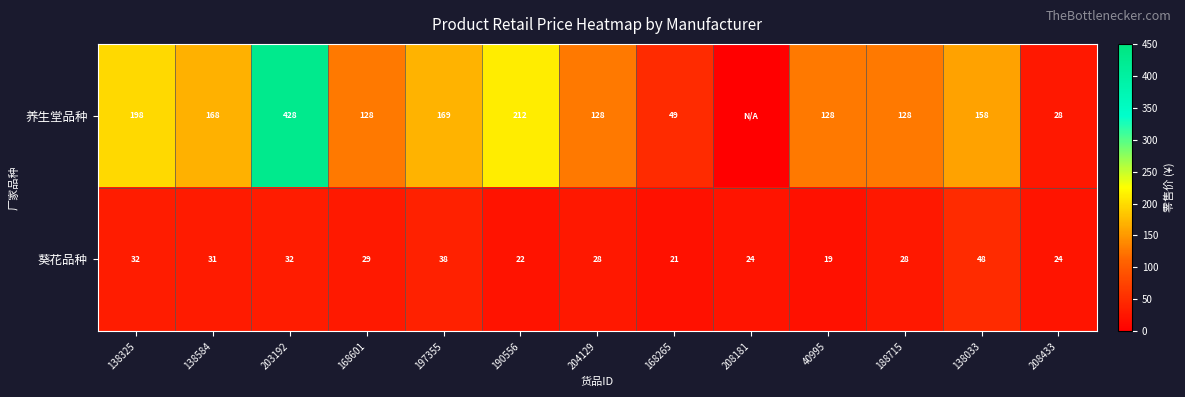

Rank the series at 168601 from lowest to highest value.

葵花品种, 养生堂品种